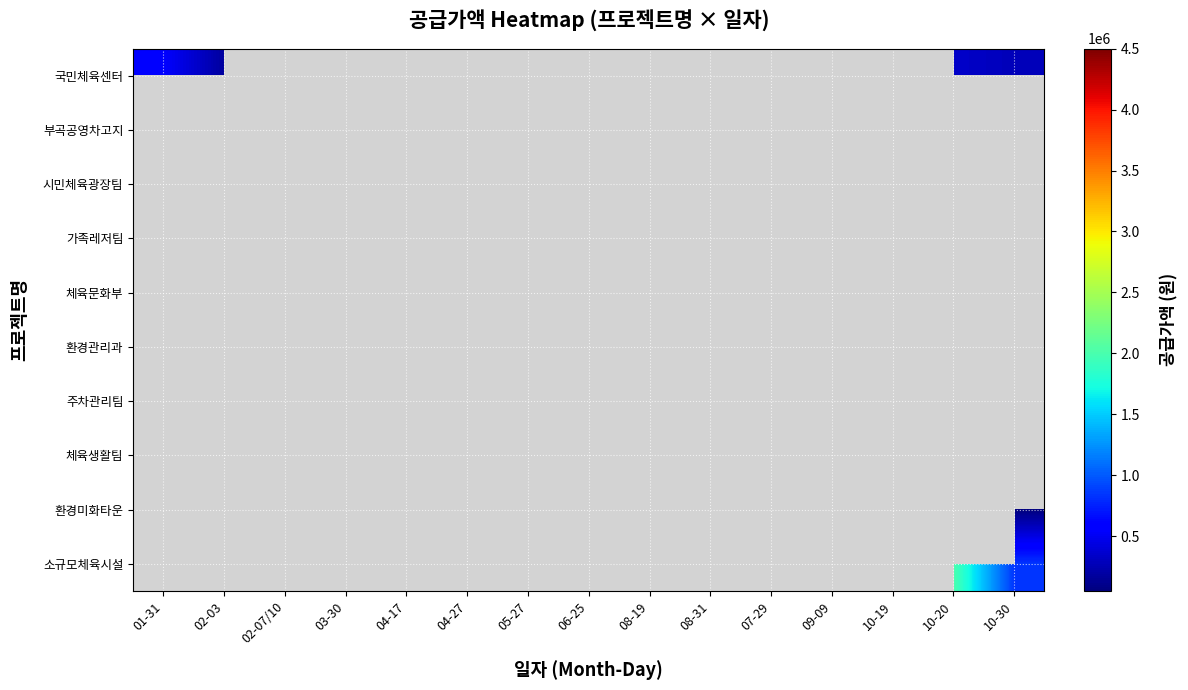

How many categories are shown in the chart?

15